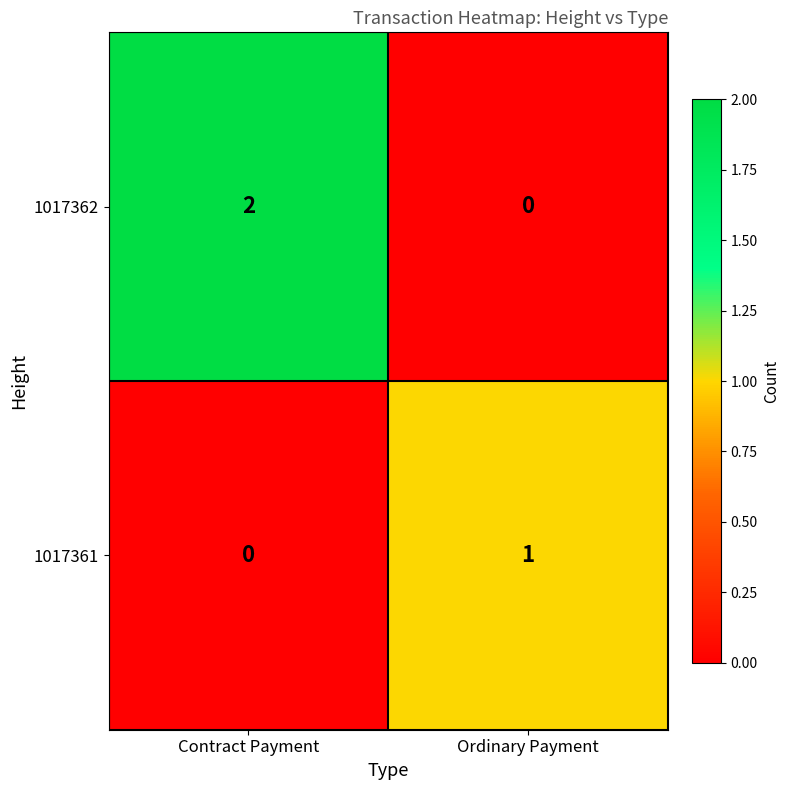

List the series in order of their overall mean, lowest first.

1017361, 1017362